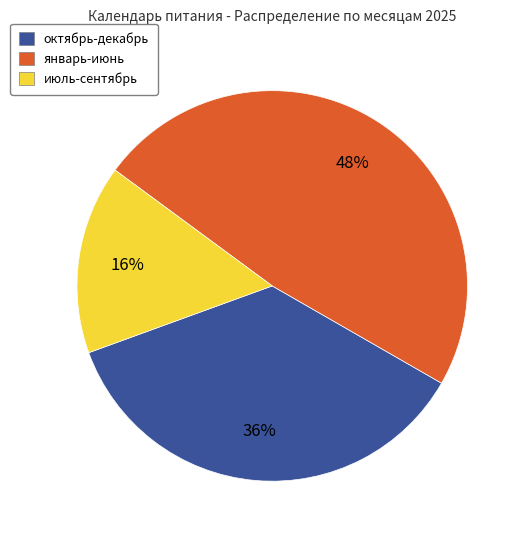

Is there any slice that represents more than half of the pie?

No